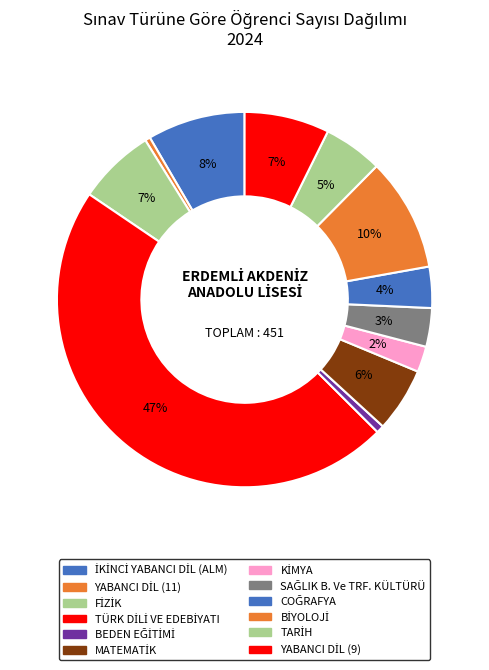

To the nearest percent, what is the average slice percentage?

8%